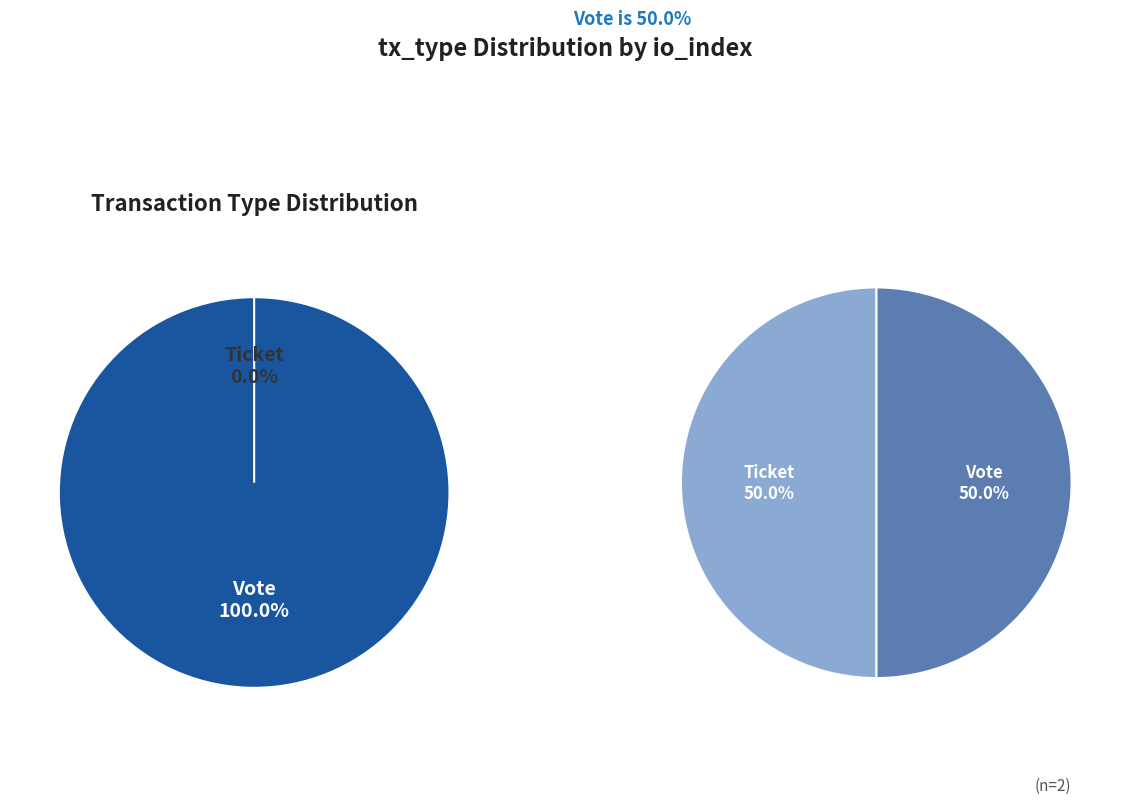

What is the change in value from Vote to Ticket?

-1